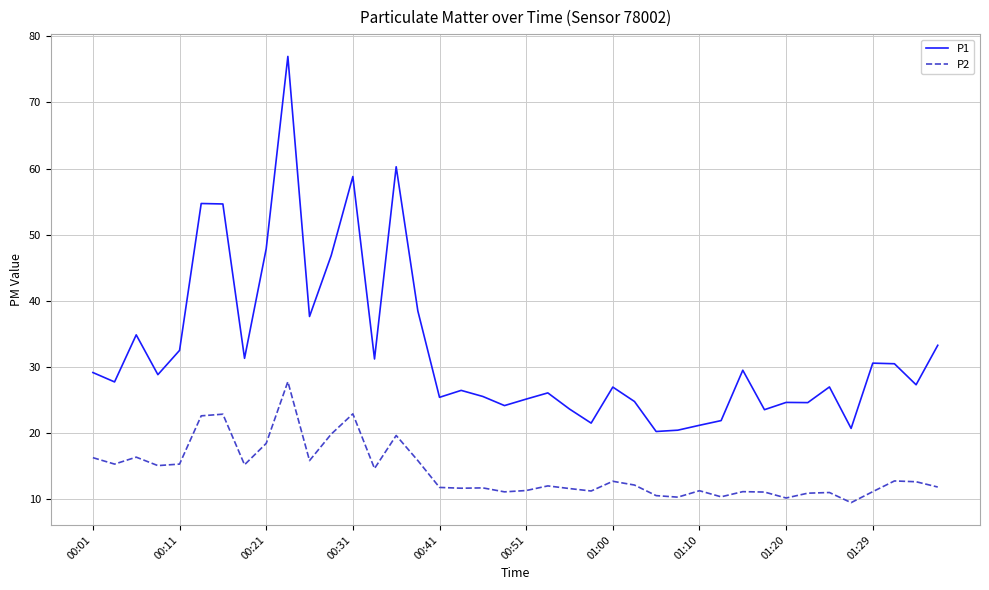

What is the maximum value shown in the chart?

77.0